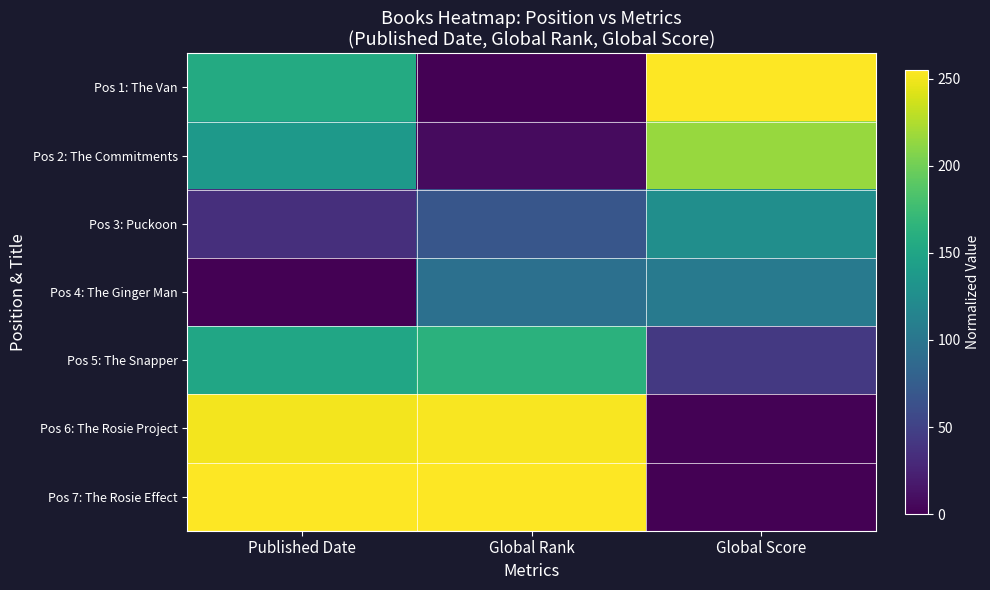

How many series are shown in this chart?

7